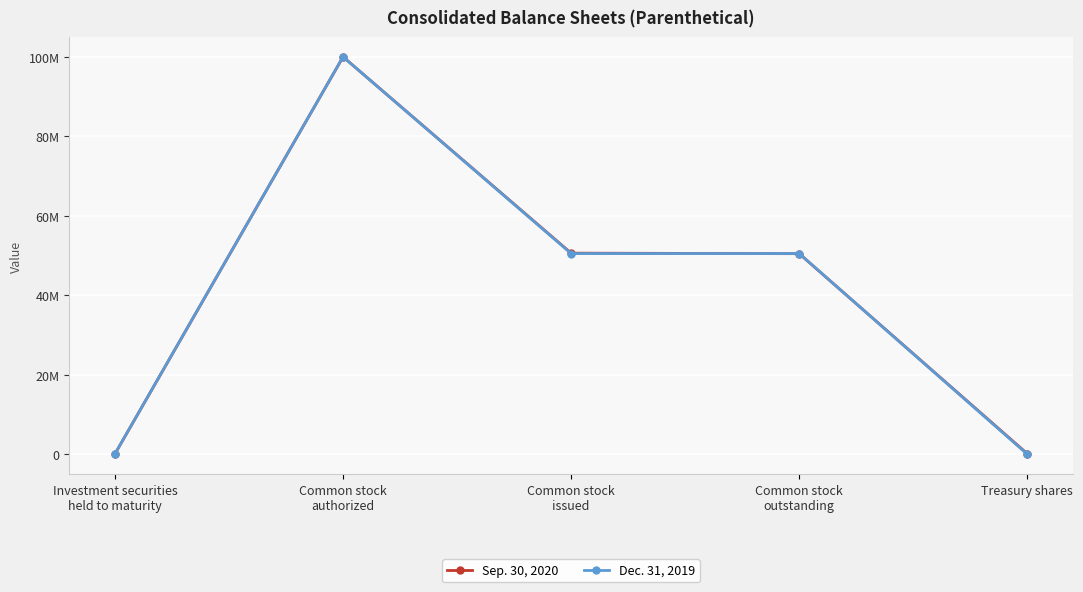

What are all the series names shown in the legend?

Sep. 30, 2020, Dec. 31, 2019